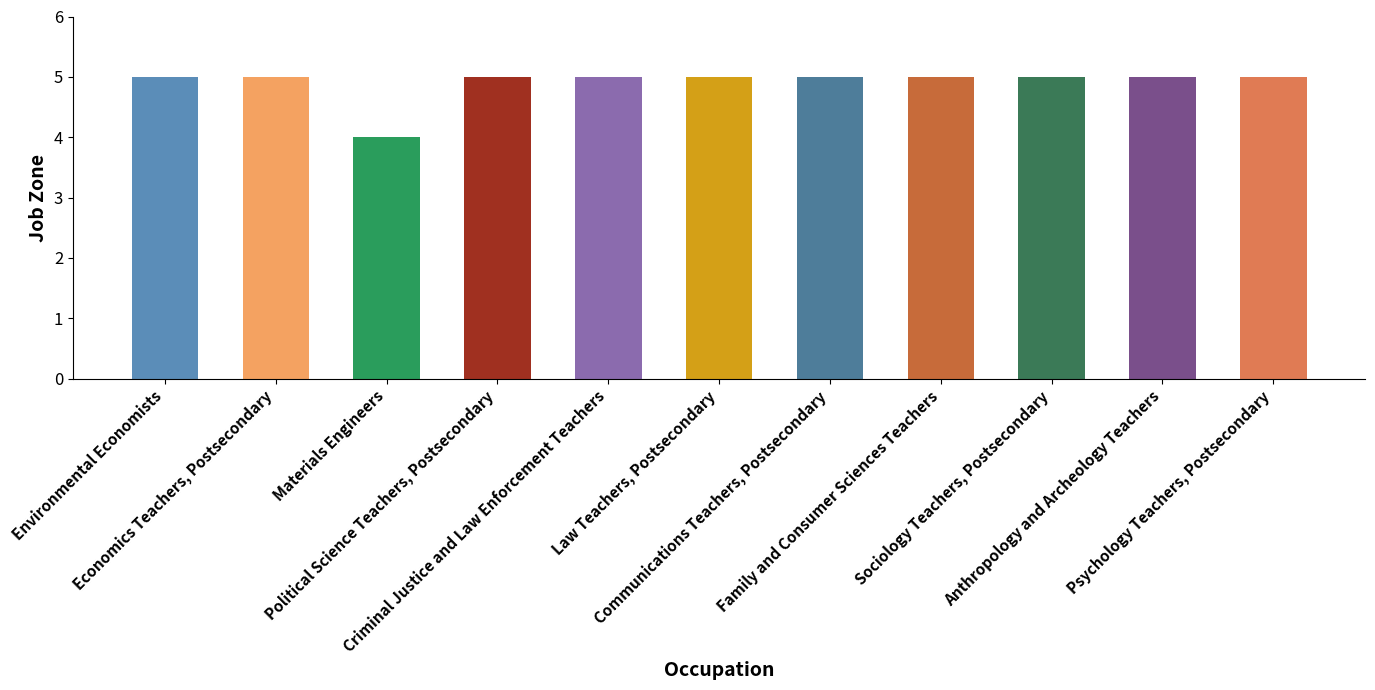

How many bars are there in total?

11